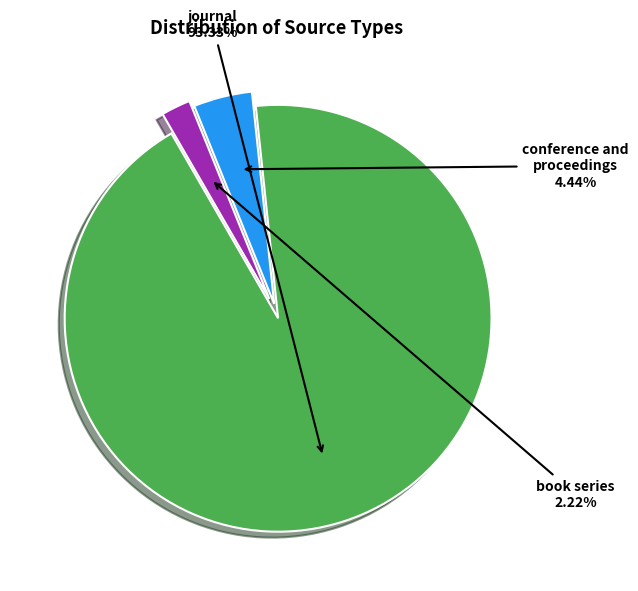

Is there any slice that represents more than half of the pie?

Yes